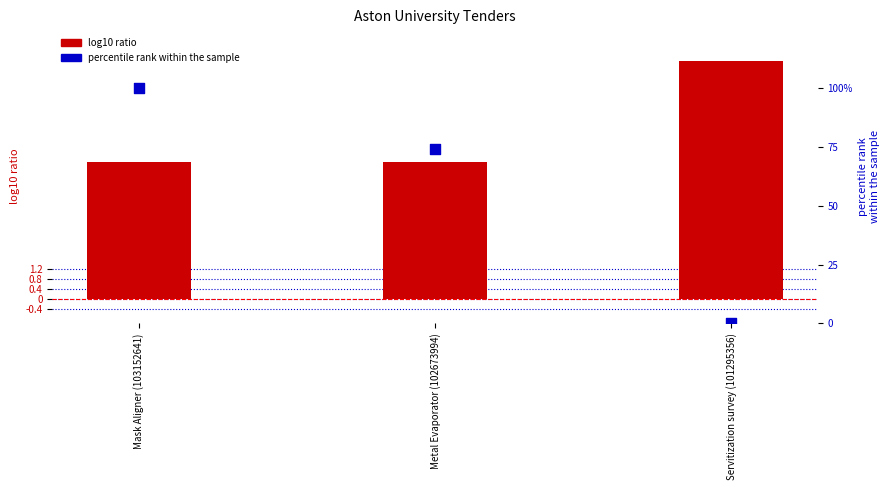

Which series reaches the minimum Y coordinate?

percentile rank within the sample